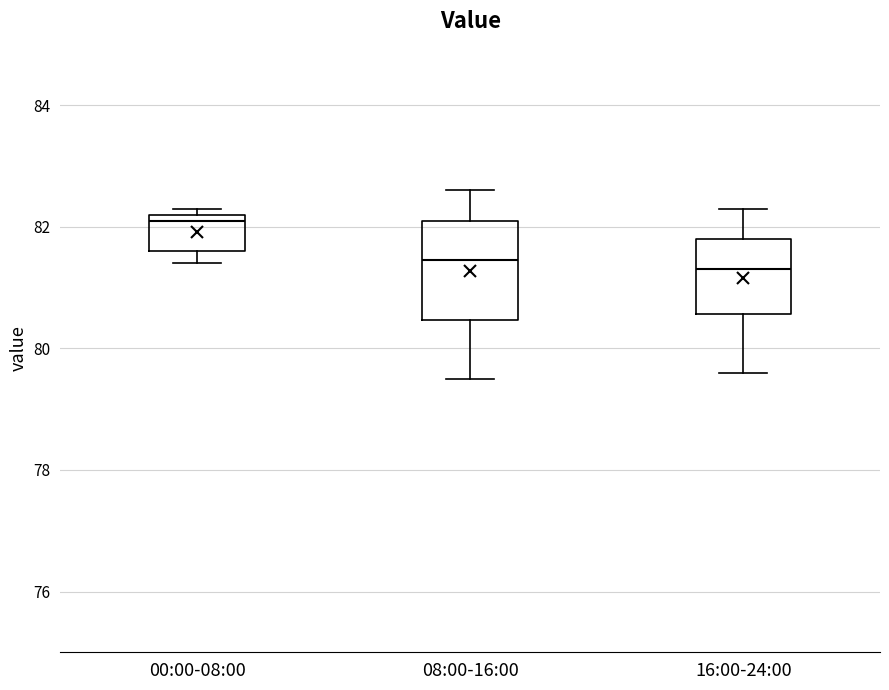

Comparing the boxes themselves (not the whiskers), which one is the tallest?

08:00-16:00